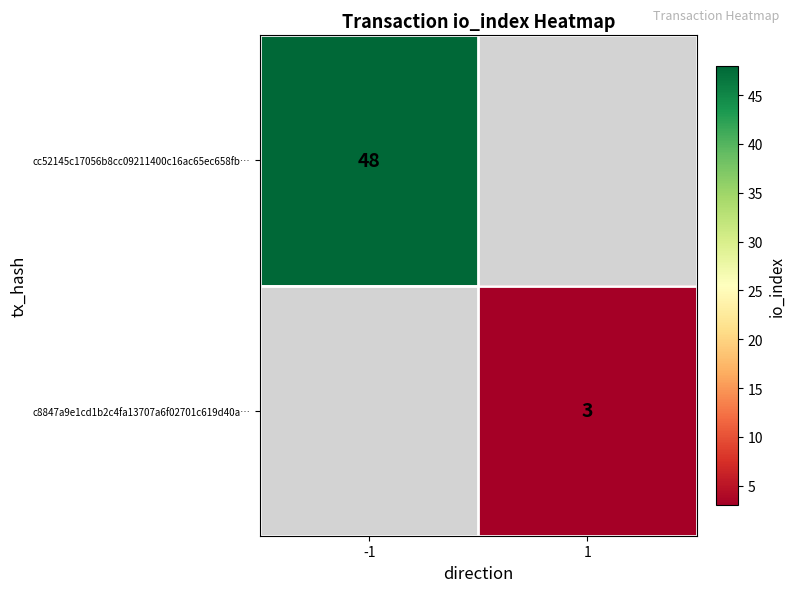

Is the value of cc52145c17056b8cc09211400c16ac65ec658fb… at -1 greater than the value of c8847a9e1cd1b2c4fa13707a6f02701c619d40a… at 1?

Yes